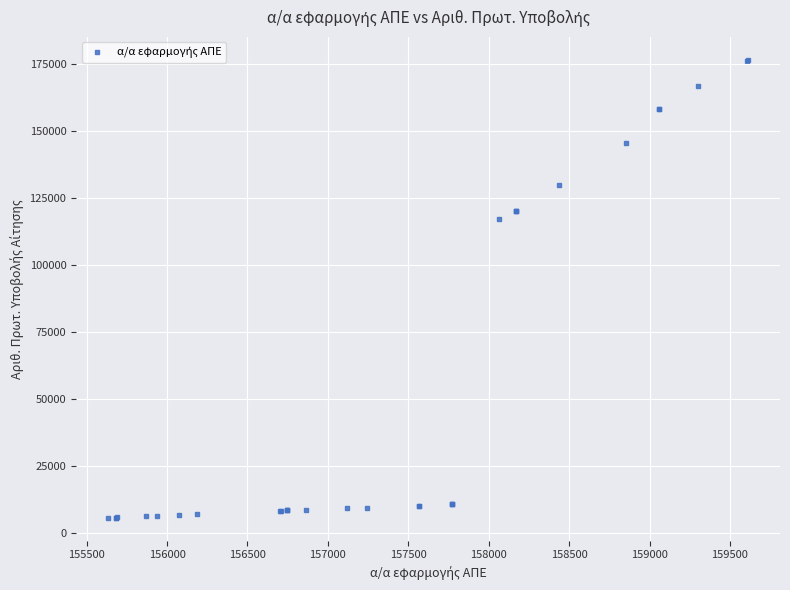

What Y value in the scatter plot is closest to 90946?

117123